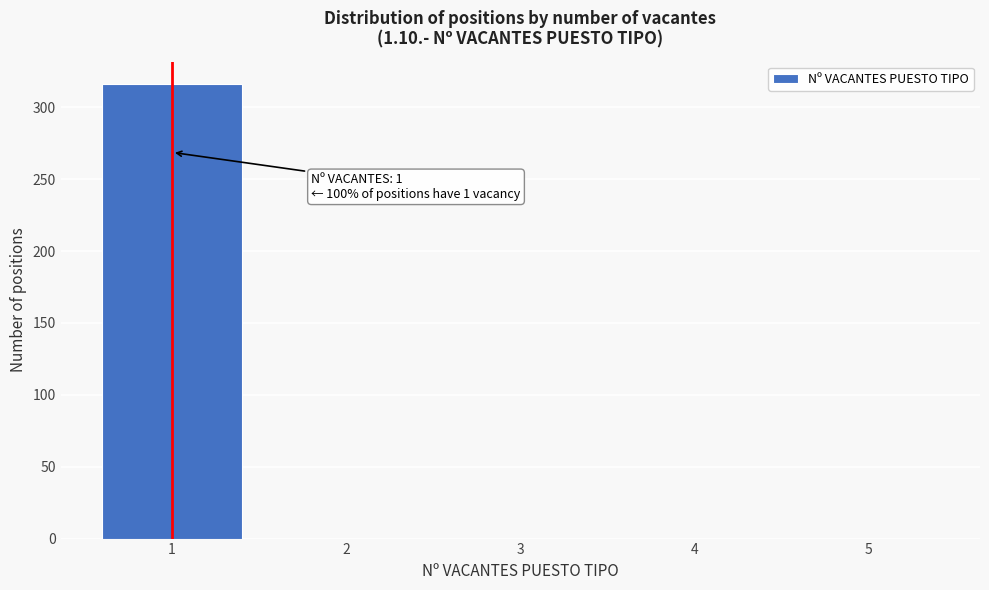

Over which range of the x-axis is the bar tallest?

0.5 to 1.5